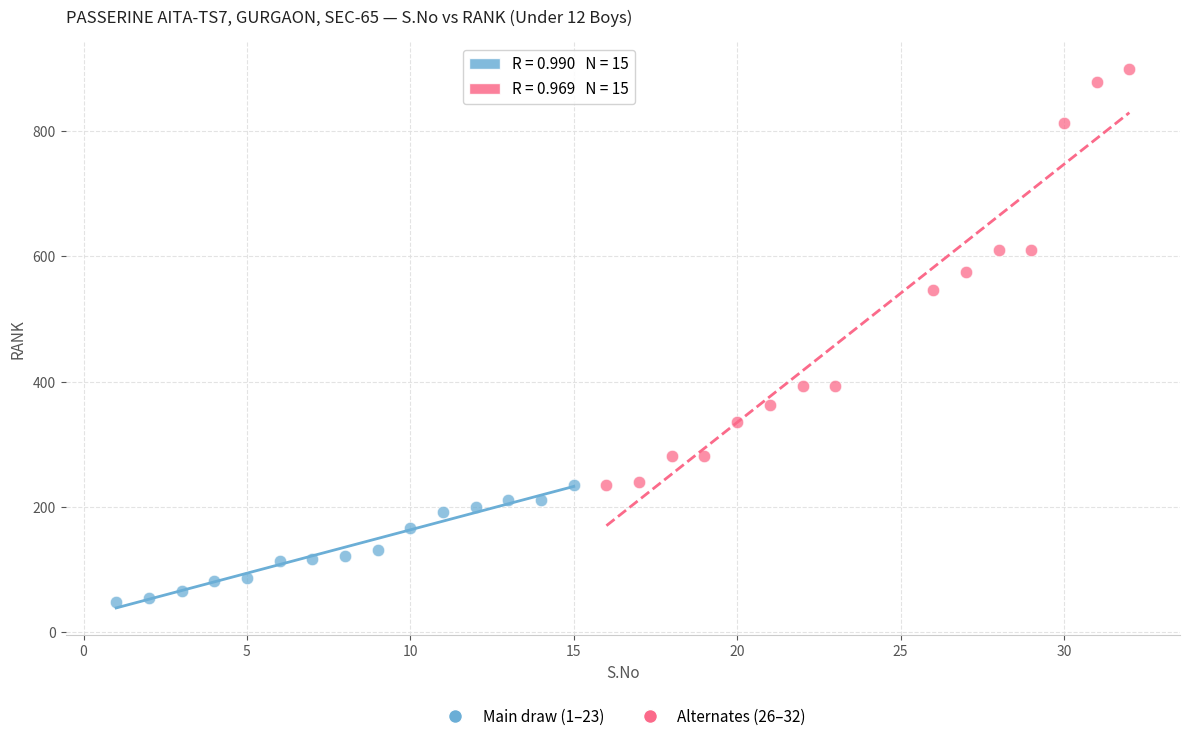

Which series reaches the minimum Y coordinate?

Main draw (1–23)